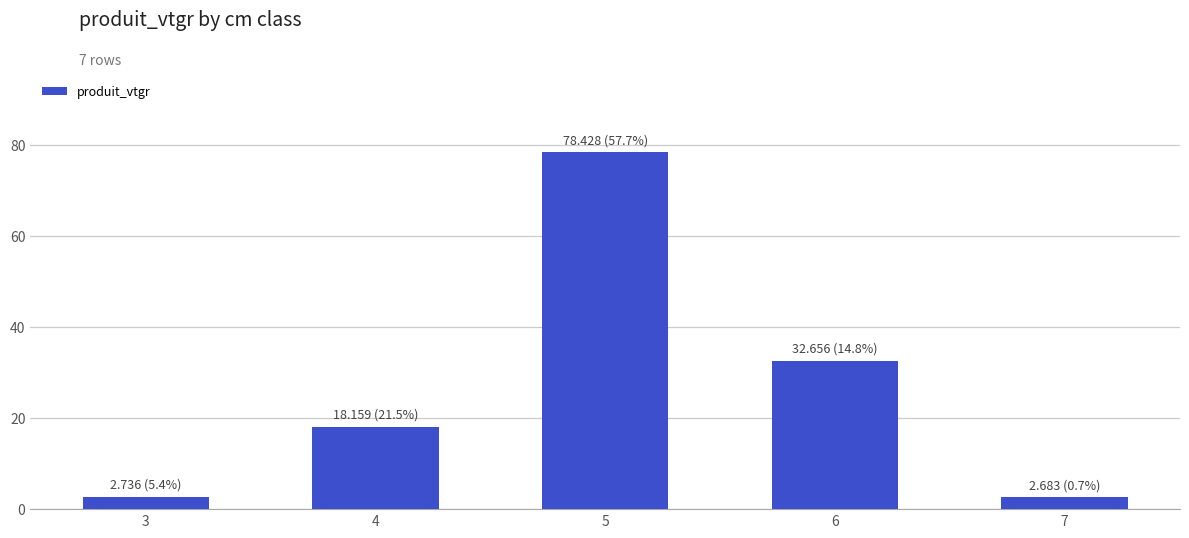

Count the number of data series in this chart.

1